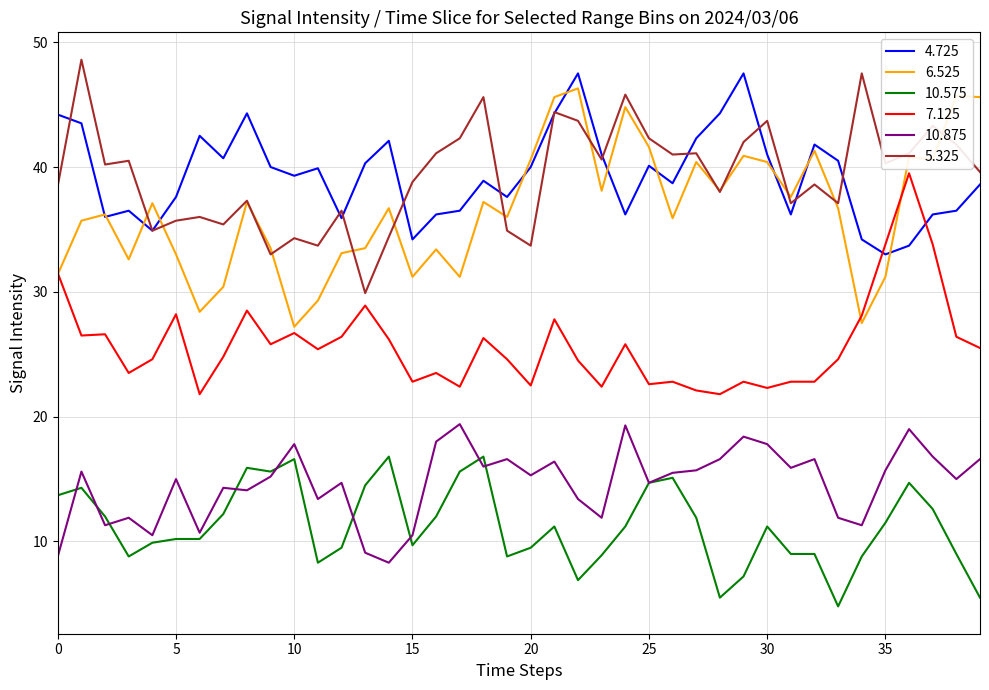

What is the minimum value shown in the chart?

4.8